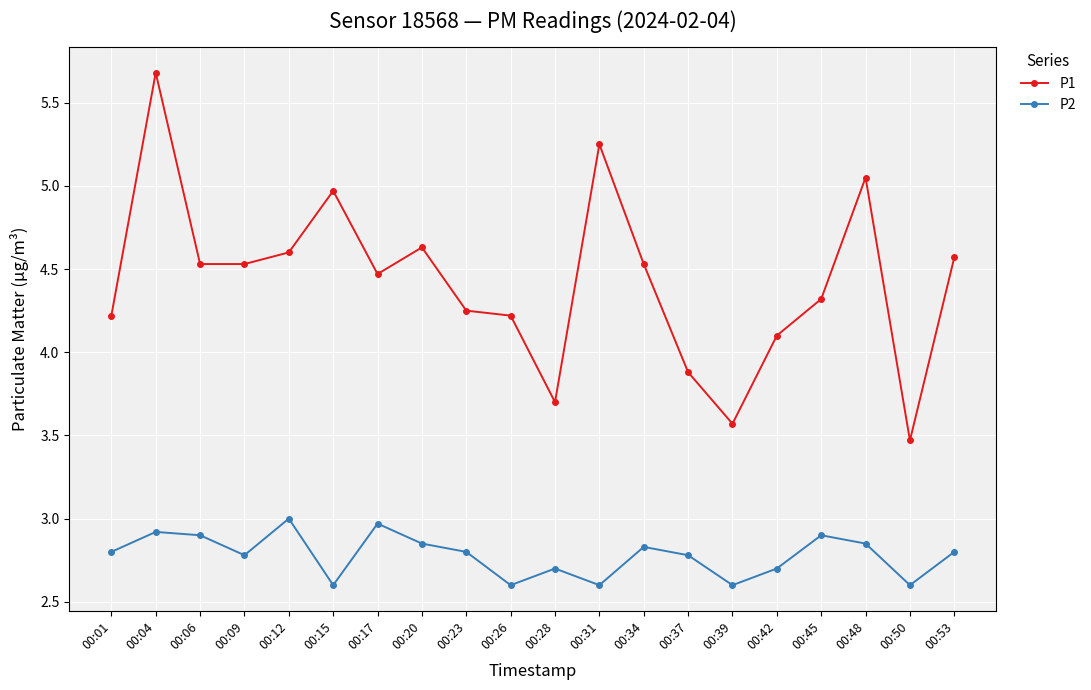

At which label does P1 first exceed 4?

00:01